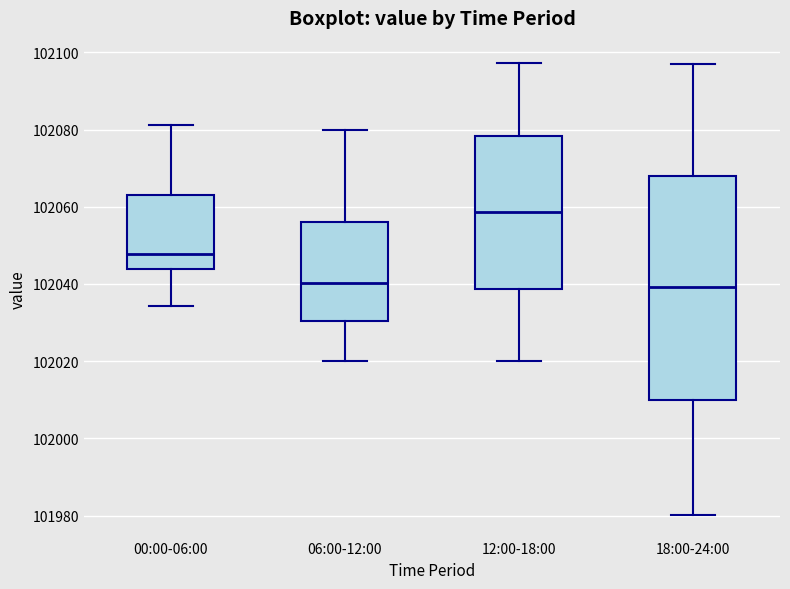

Reading left to right, read every box against the y-axis: the position of its median line, the range the box covers, and the ends of its whiskers. The values are not printed on the chart, so give them approximately, as read against the axis.

00:00-06:00: median 102048, box 102044 to 102064, whiskers 102034 to 102082
06:00-12:00: median 102040, box 102030 to 102056, whiskers 102020 to 102080
12:00-18:00: median 102058, box 102038 to 102078, whiskers 102020 to 102098
18:00-24:00: median 102040, box 102010 to 102068, whiskers 101980 to 102098